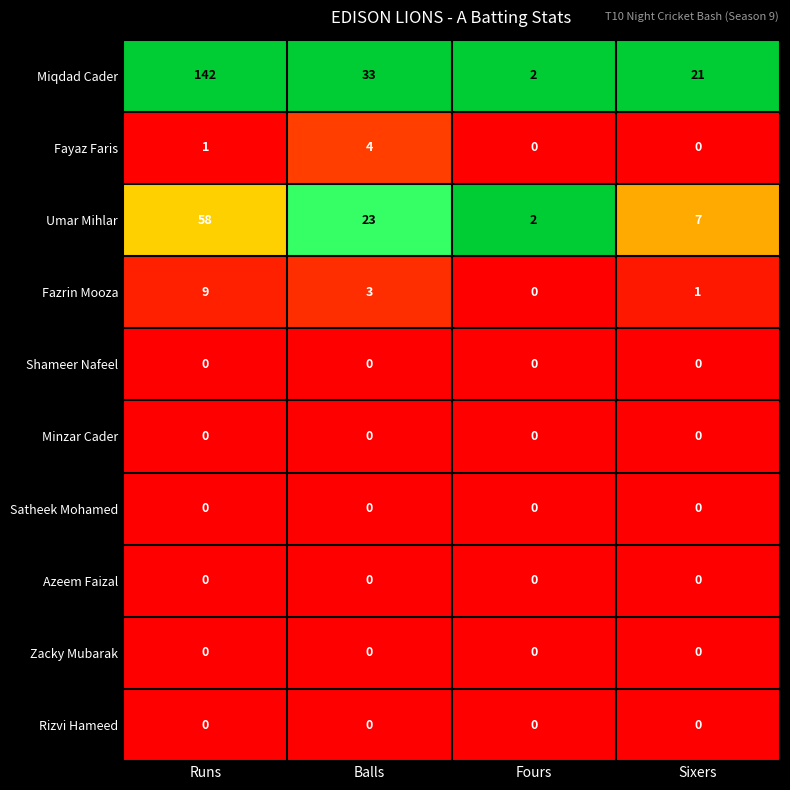

At which category does the chart reach its peak across all series?

Runs